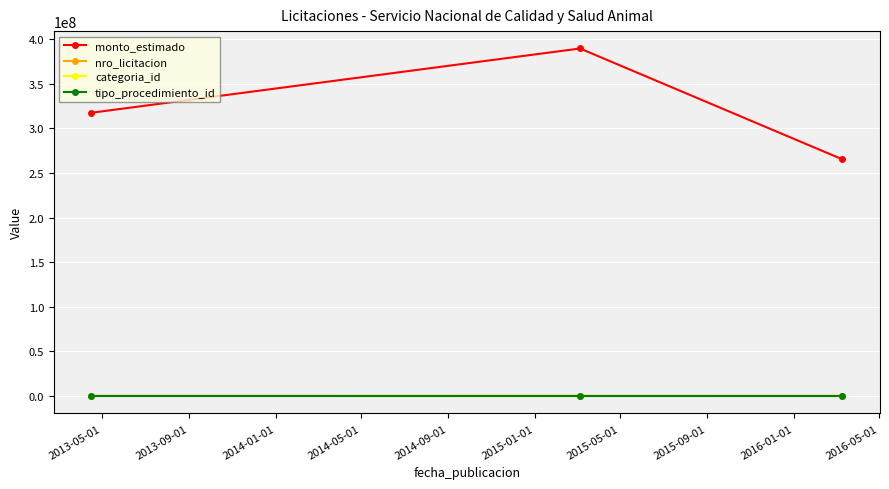

Which series has the widest spread of values?

monto_estimado